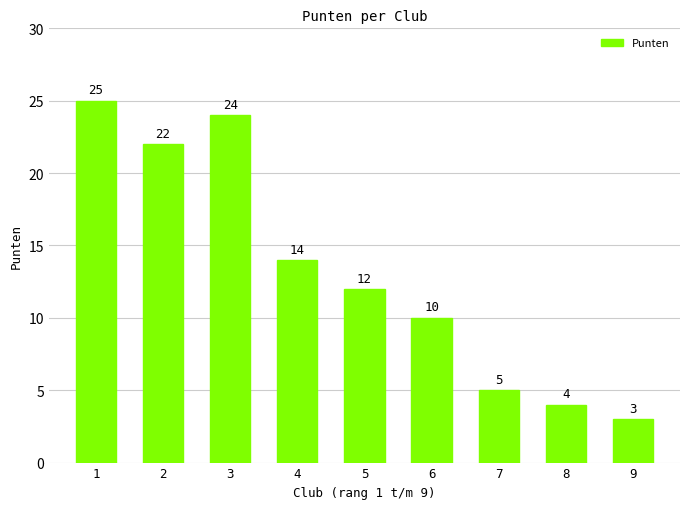

What is the difference between the values at 5 and 6?

2